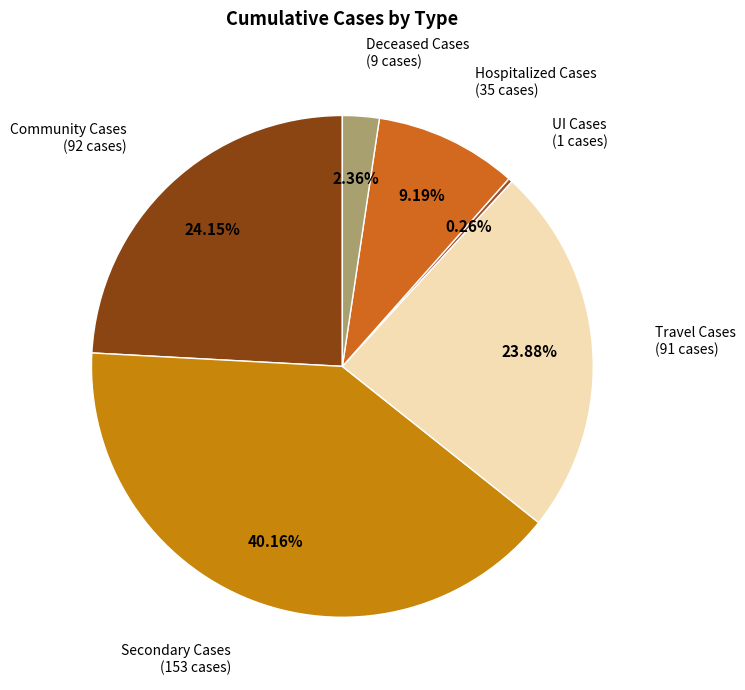

Count the number of slices in the pie.

6